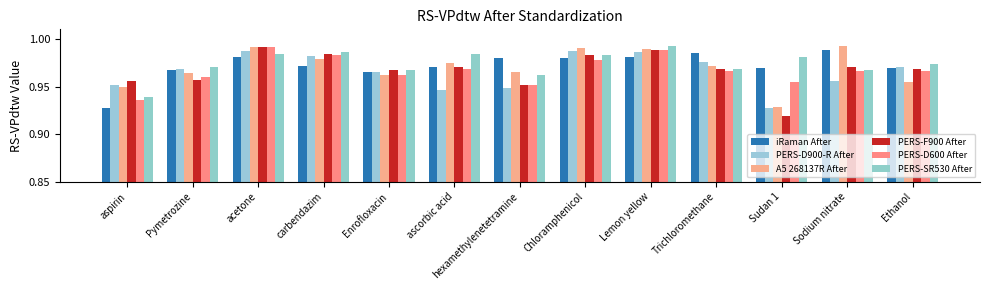

Is it true that PERS-D900-R After equals 0.6 at Ethanol?

False